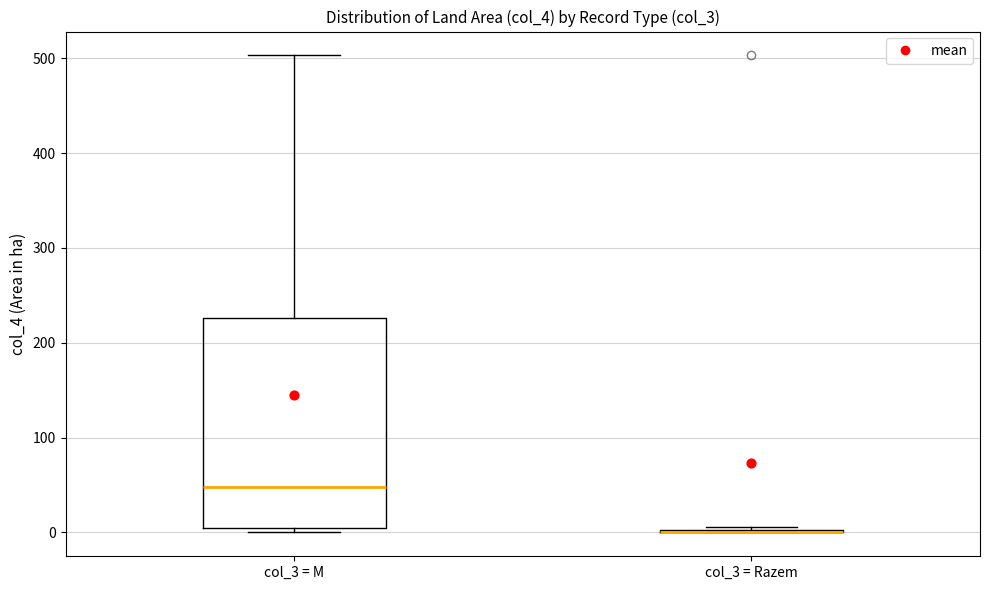

Which box is the tallest, from its lower edge to its upper edge?

col_3 = M